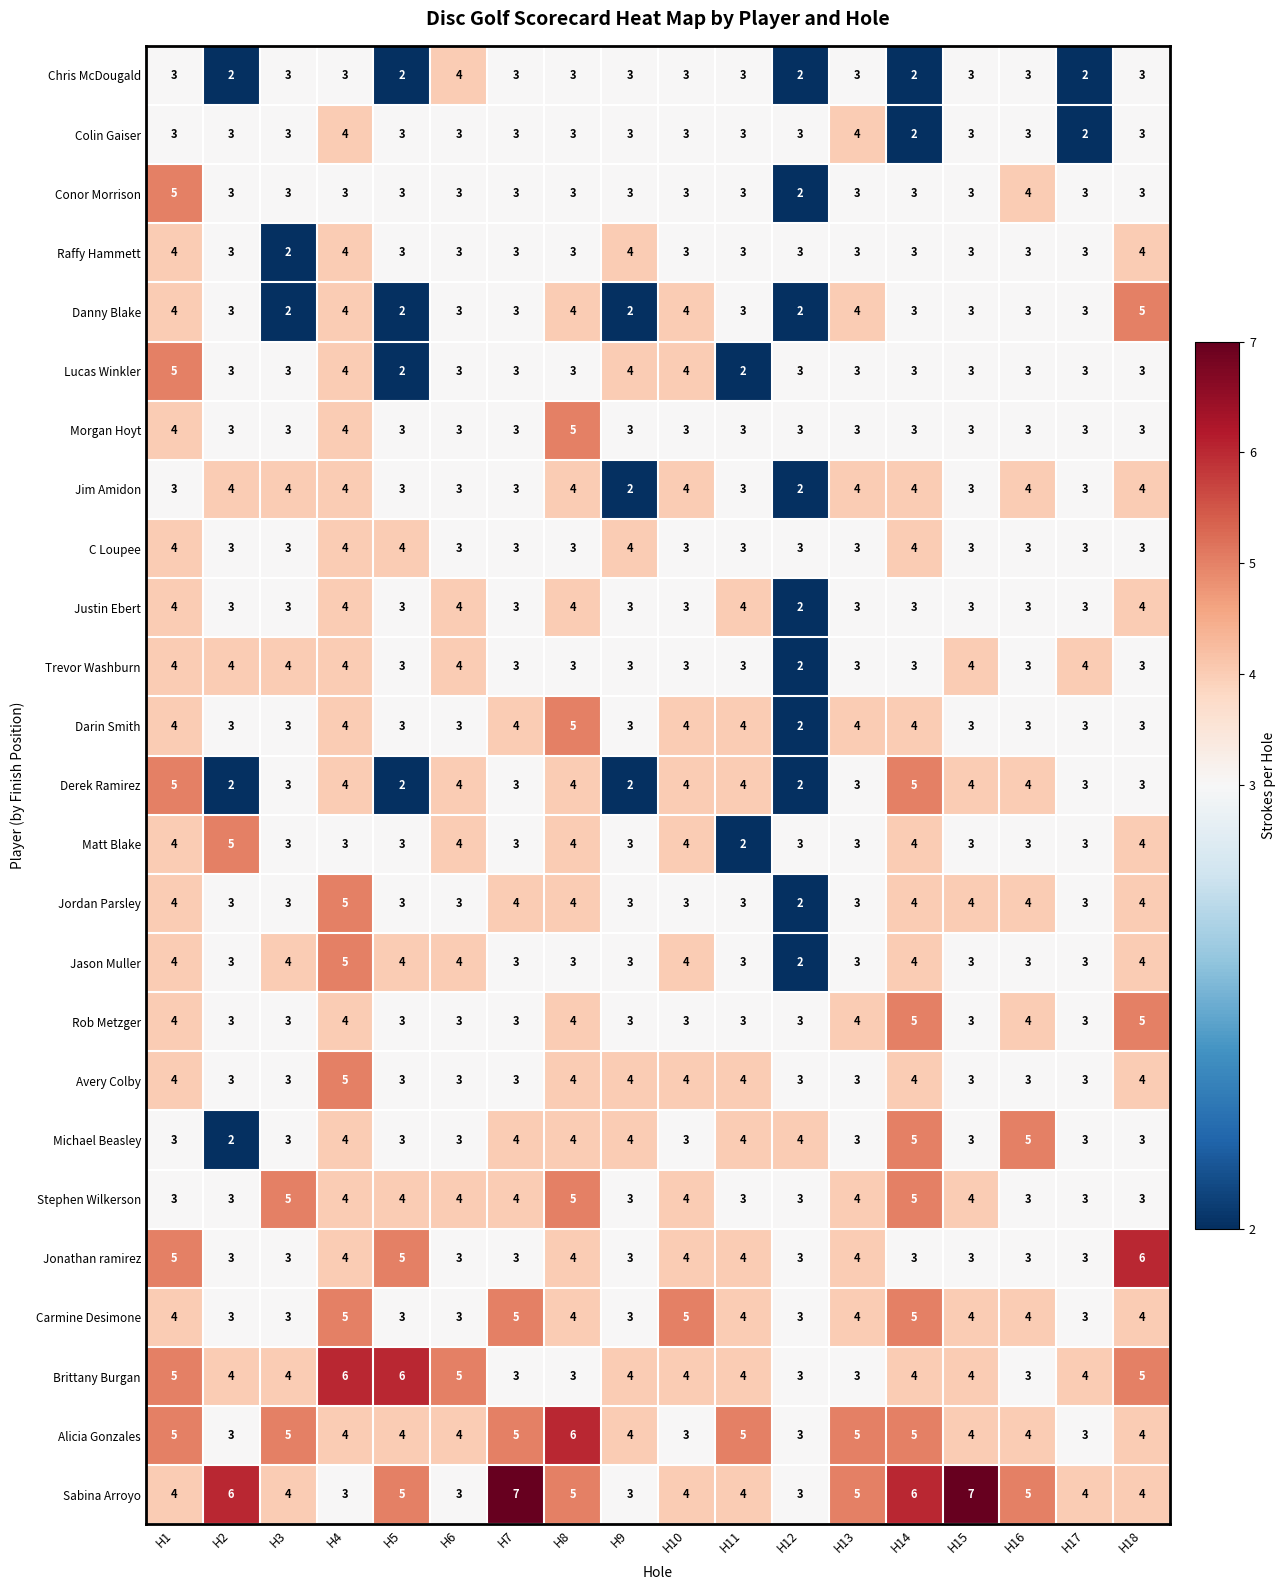

The value of Danny Blake at H11 is 1. True or false?

False